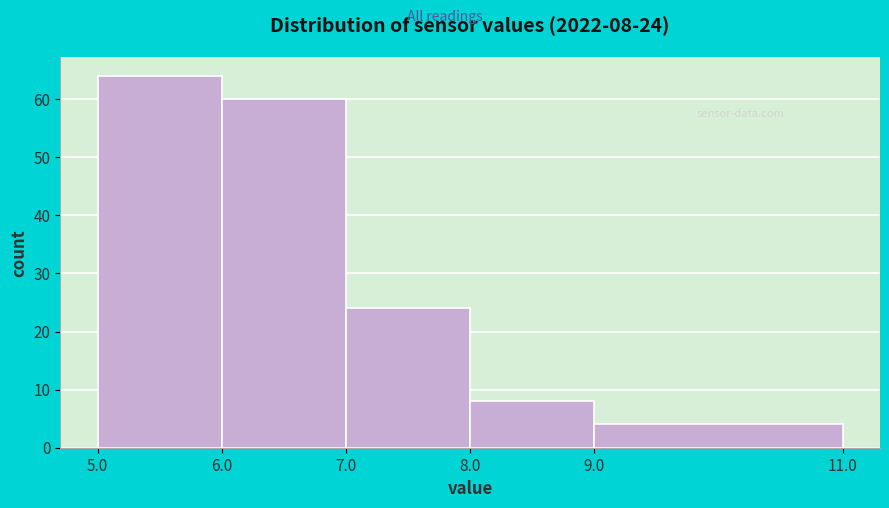

Which range on the x-axis has the tallest bar?

5.0 to 6.0